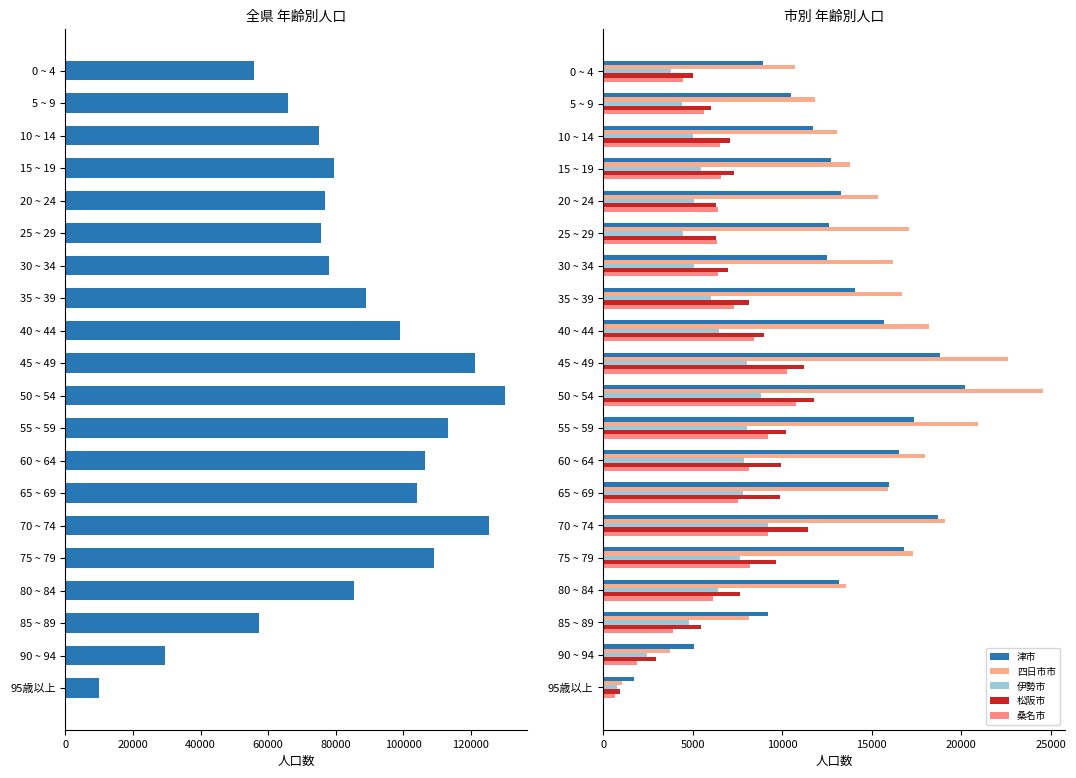

At 10 ~ 14, list the series in order from smallest to largest.

伊勢市, 桑名市, 松阪市, 津市, 四日市市, 全県